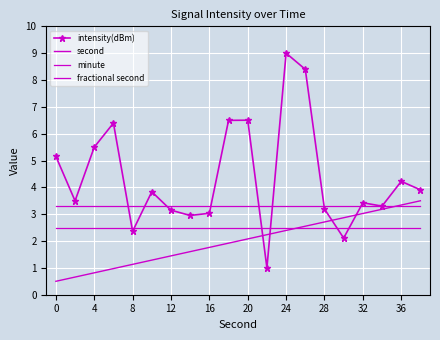

List the series in order of their overall mean, highest first.

intensity(dBm), fractional second, minute, second